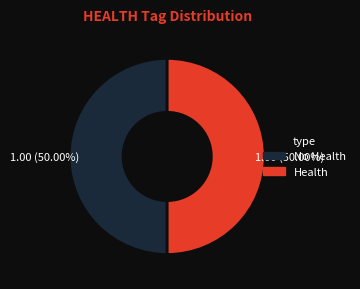

How many slices are in this pie chart?

2